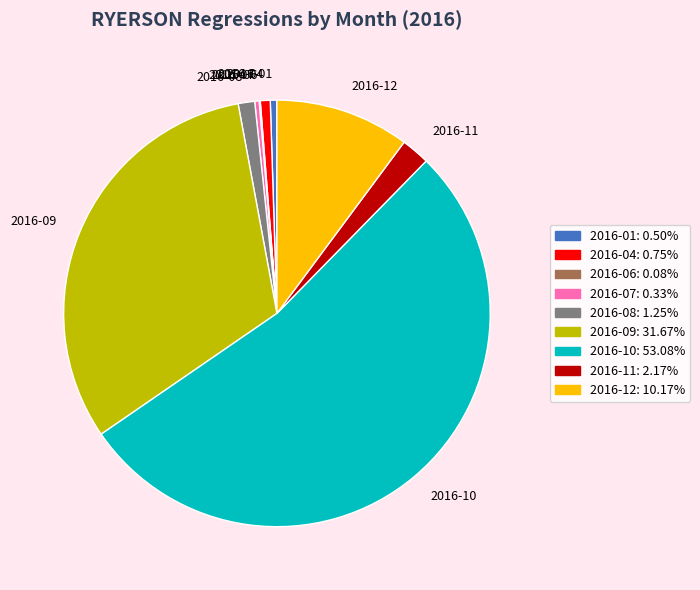

Is 2016-04 the majority of the pie?

No